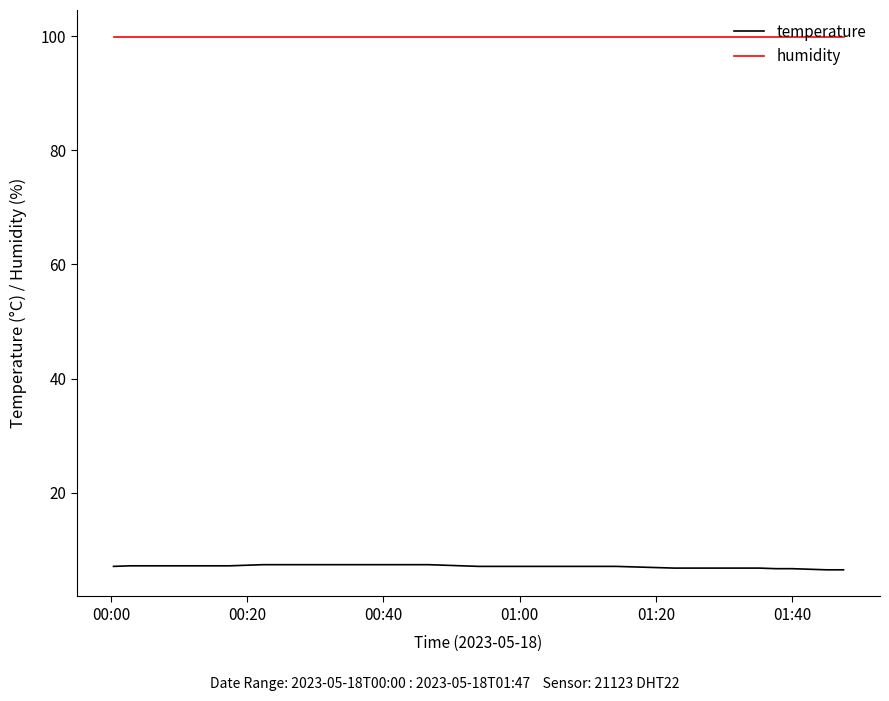

Which series has the largest total across all categories?

humidity